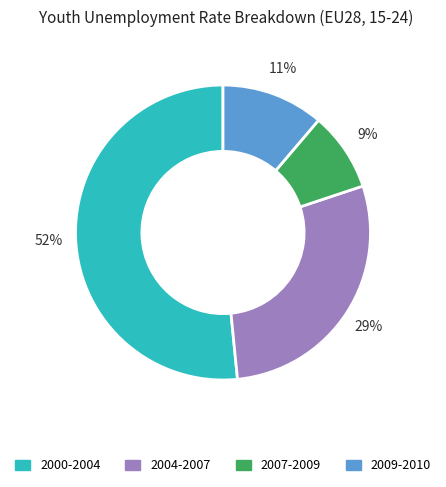

Is there any slice that represents more than half of the pie?

Yes